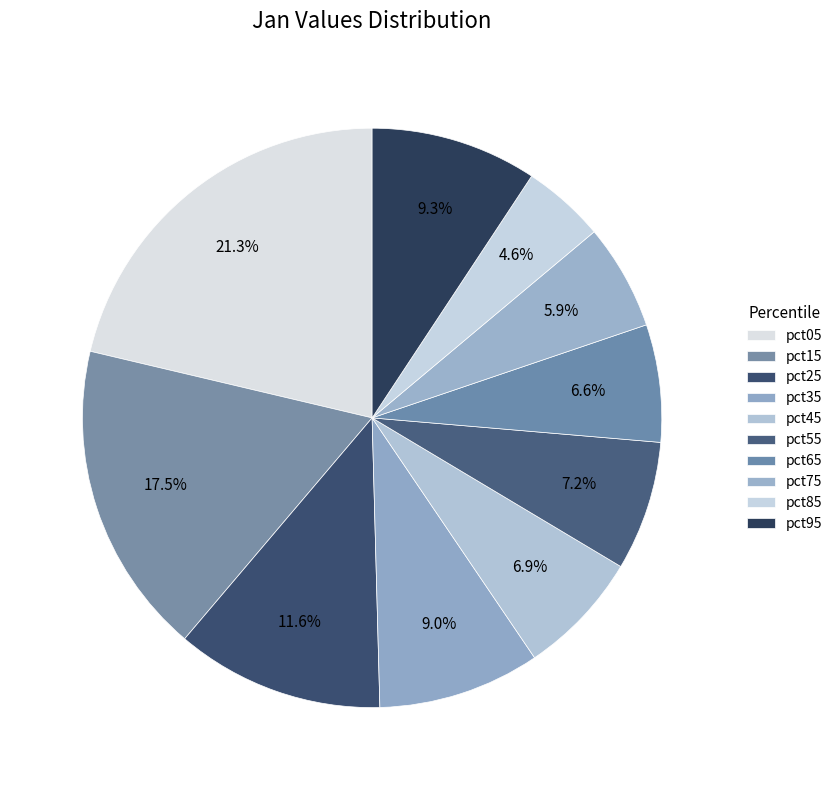

What is the largest slice in the pie chart?

pct05